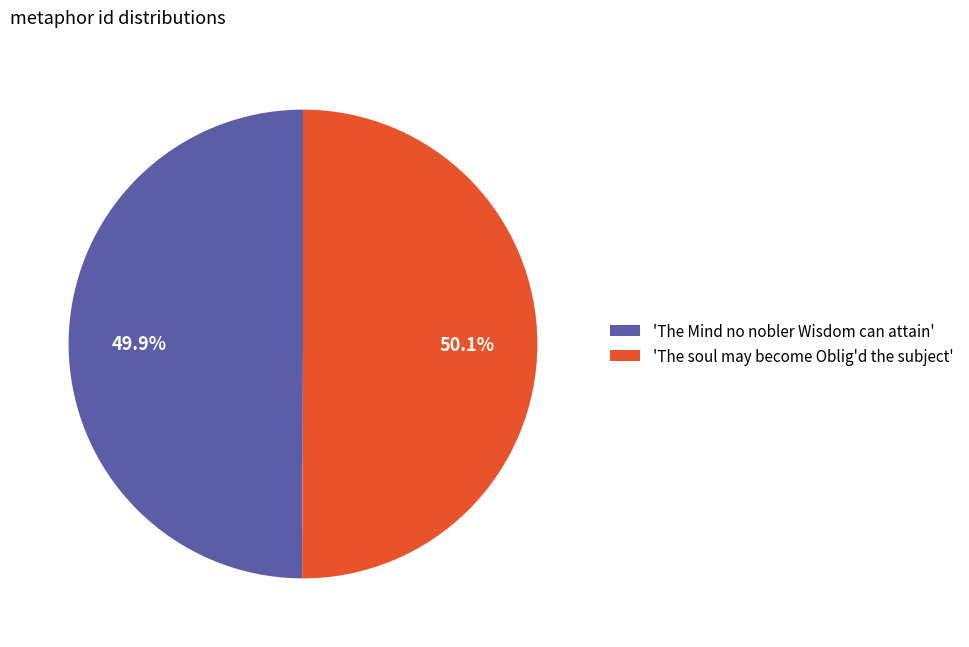

Is there any slice that represents more than half of the pie?

Yes